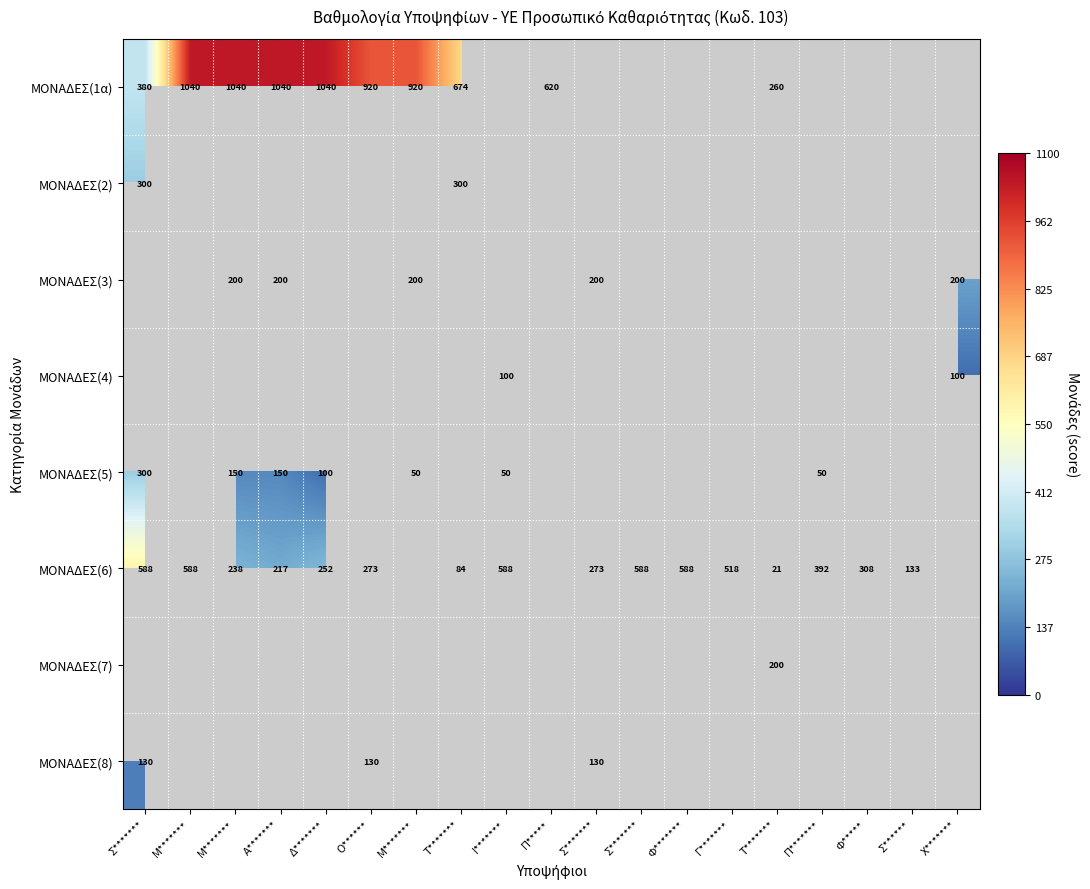

Which series has the largest range (max minus min)?

ΜΟΝΑΔΕΣ(1α)